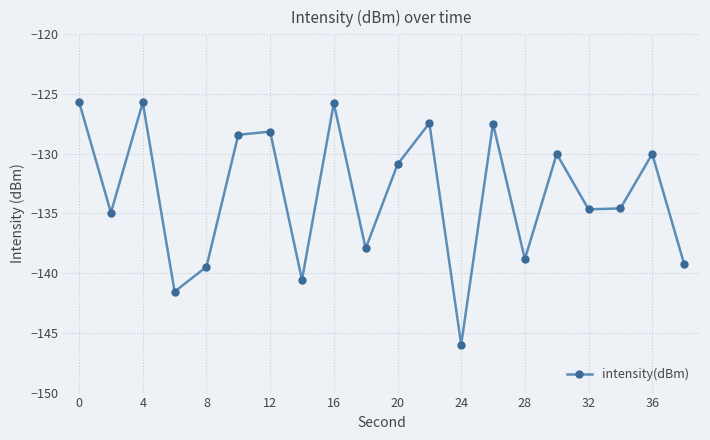

What is the value of the 20th point from the left?

-139.2